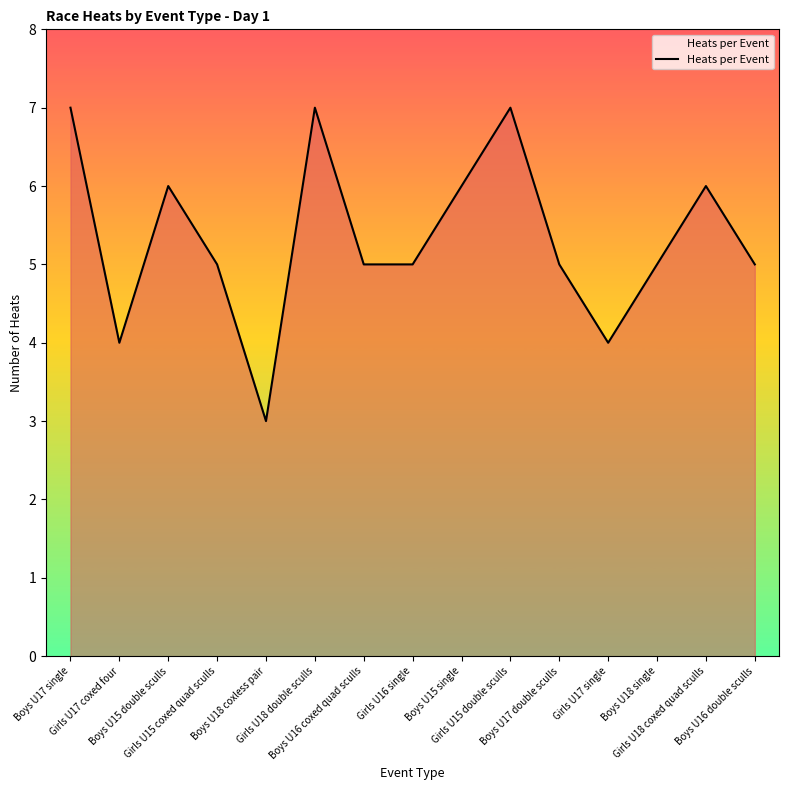

What is the difference between the maximum and minimum values?

4